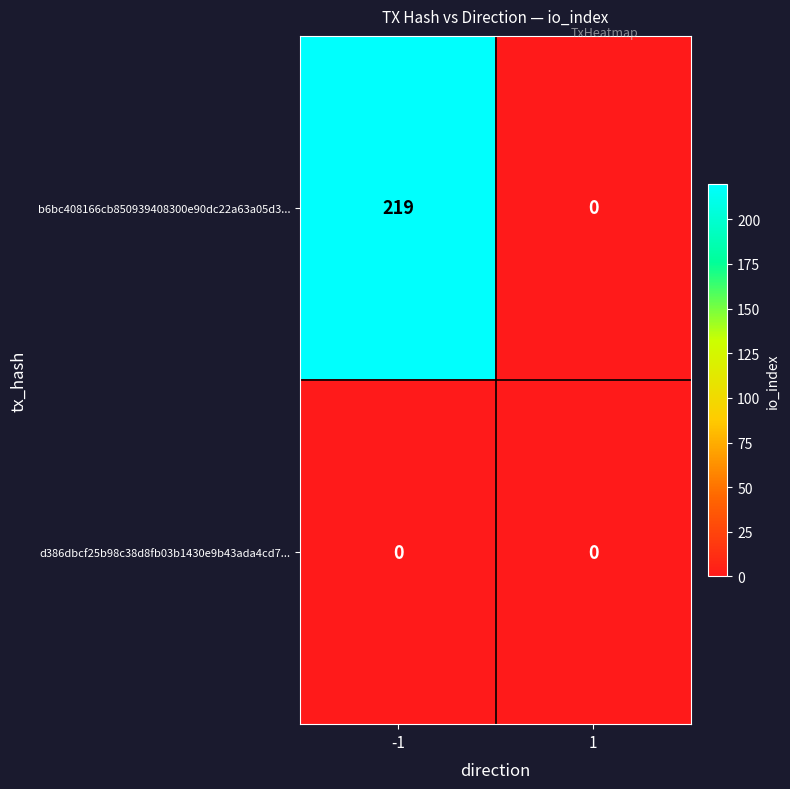

How many data points does each series have?

2